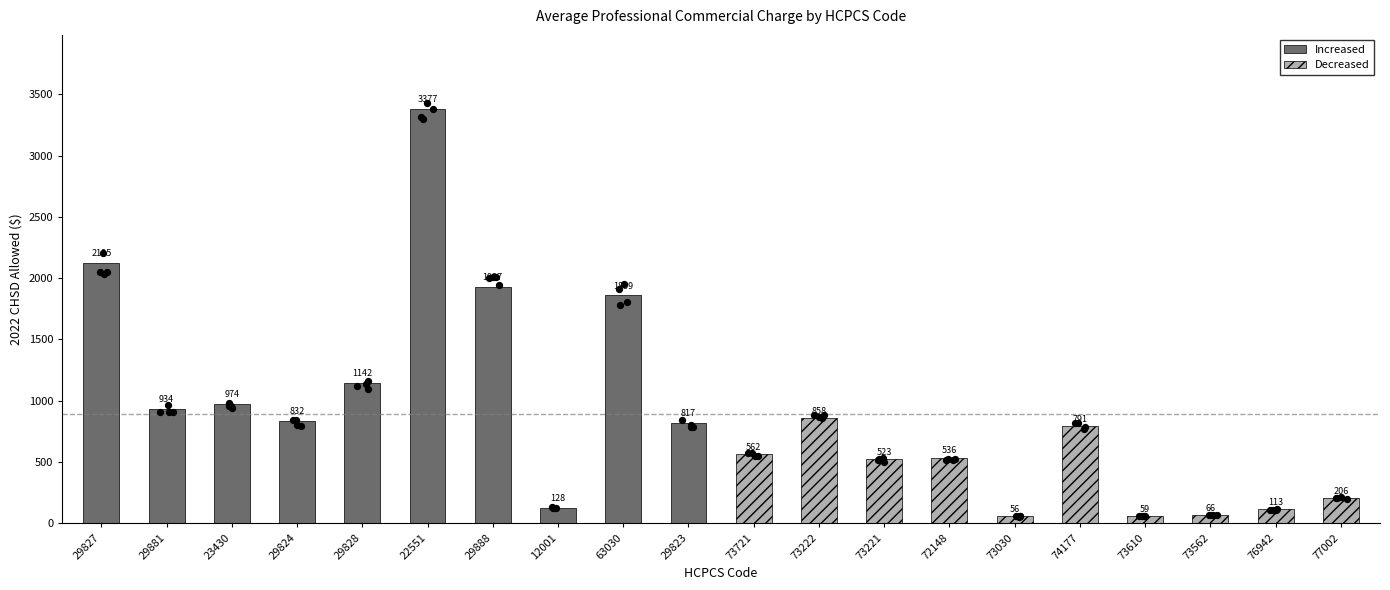

Which series contains the highest Y value?

Increased